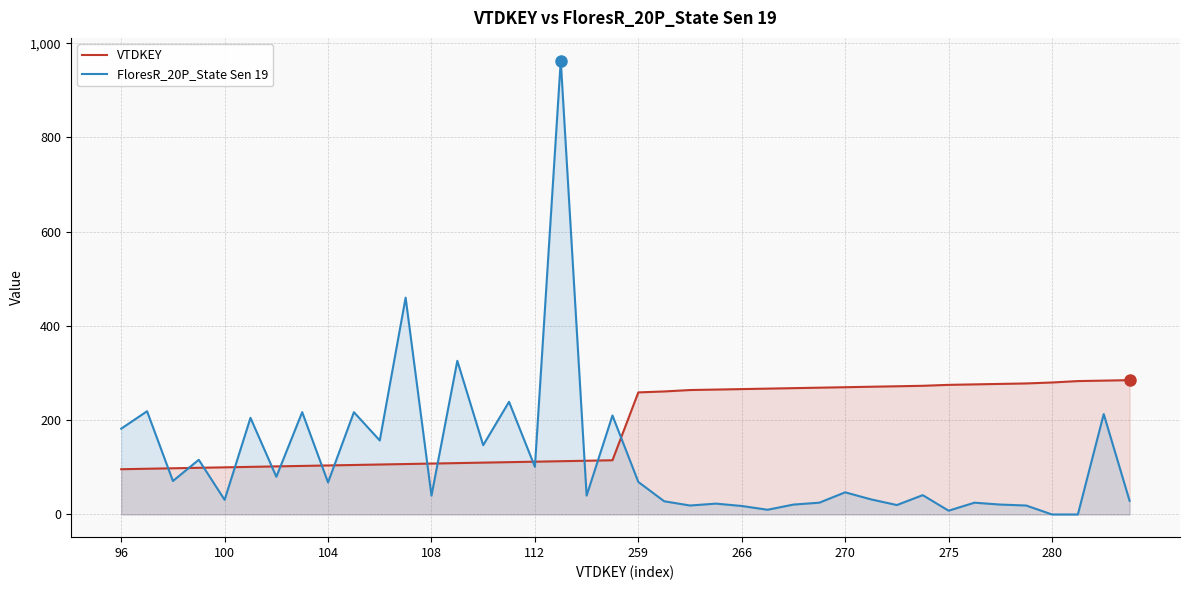

What is the difference between the FloresR_20P_State Sen 19 values at 108 and 275?

32